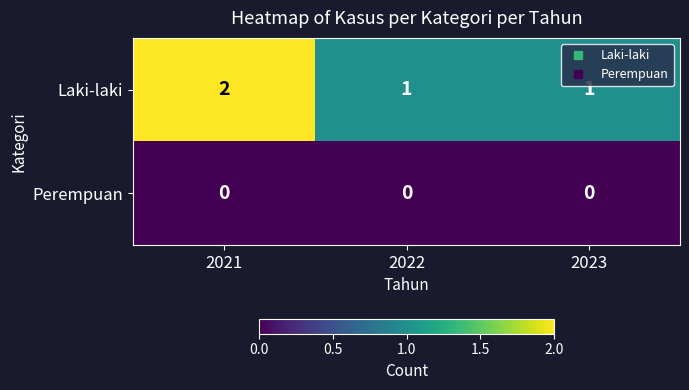

What is the spread (max minus min) of values at 2023?

1